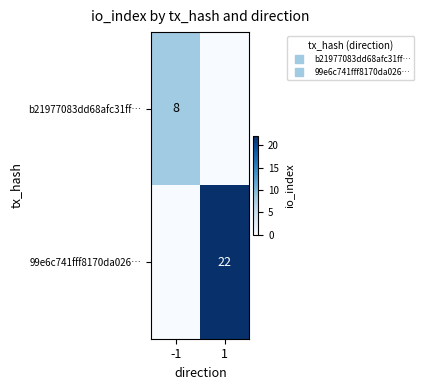

What is the spread (max minus min) of values at -1?

8